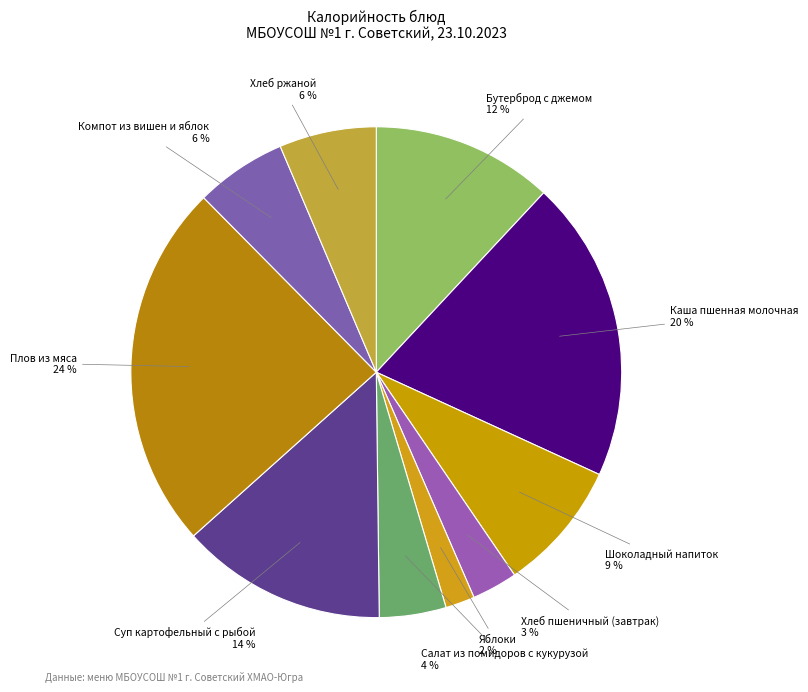

Which has a higher value, Хлеб ржаной or Салат из помидоров с кукурузой?

Хлеб ржаной